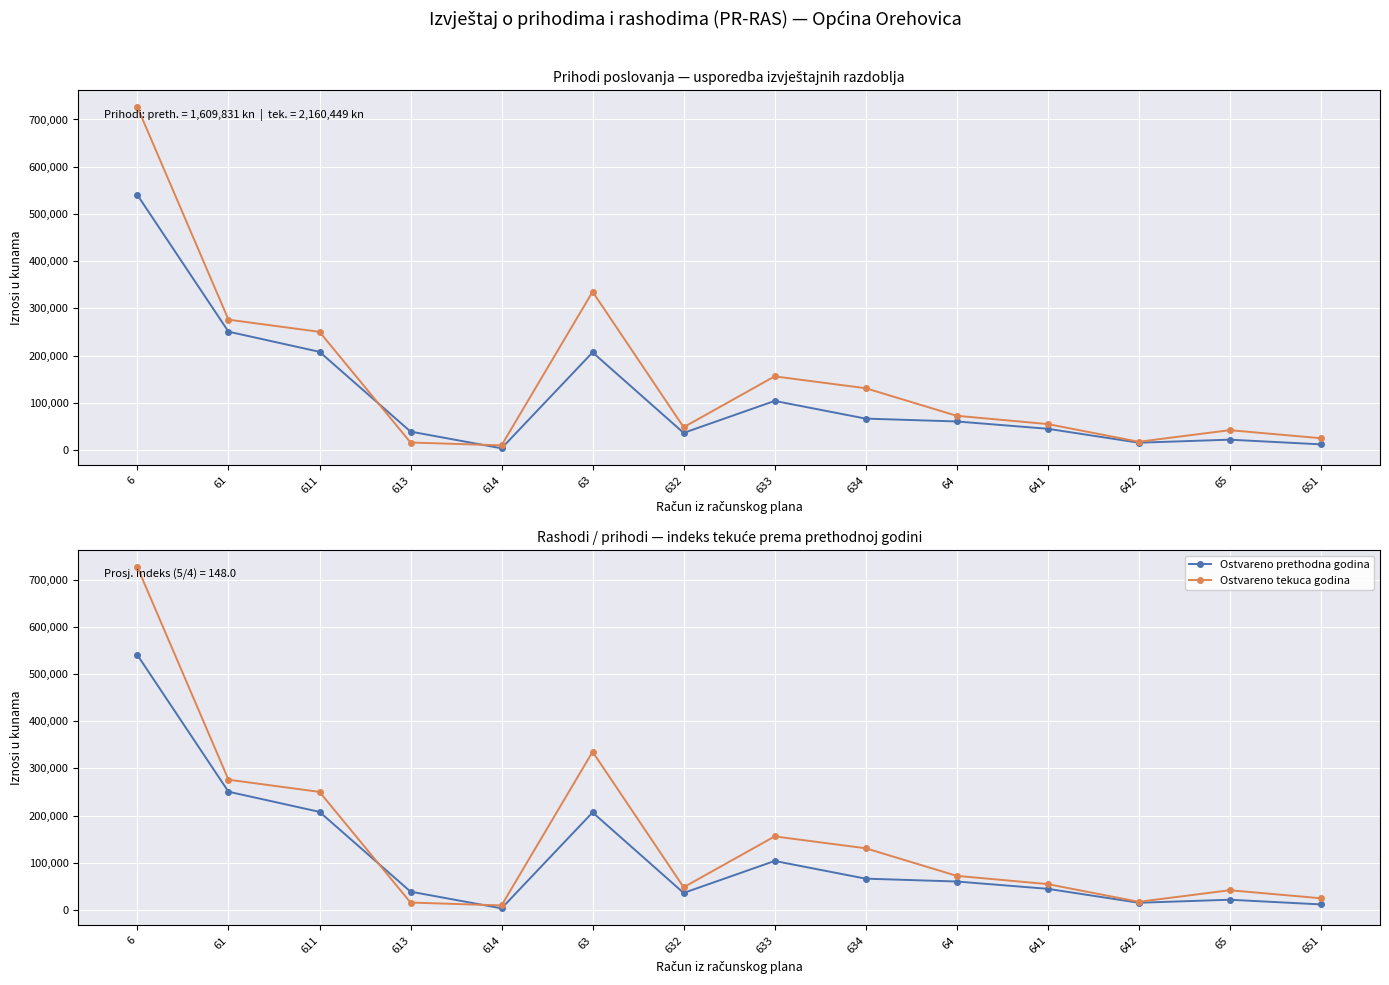

At 641, list the series in order from smallest to largest.

Ostvareno prethodna godina, Ostvareno tekuca godina